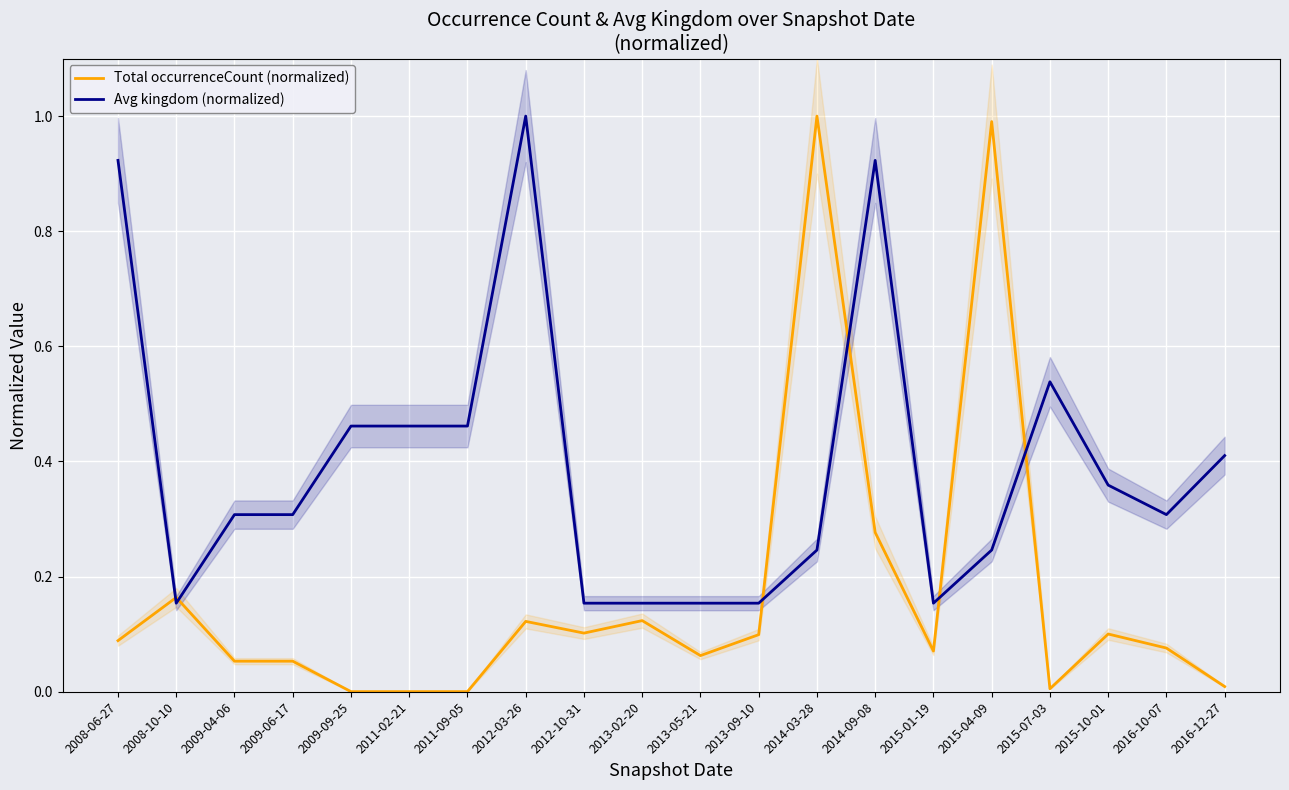

How many lines are shown in the chart?

2